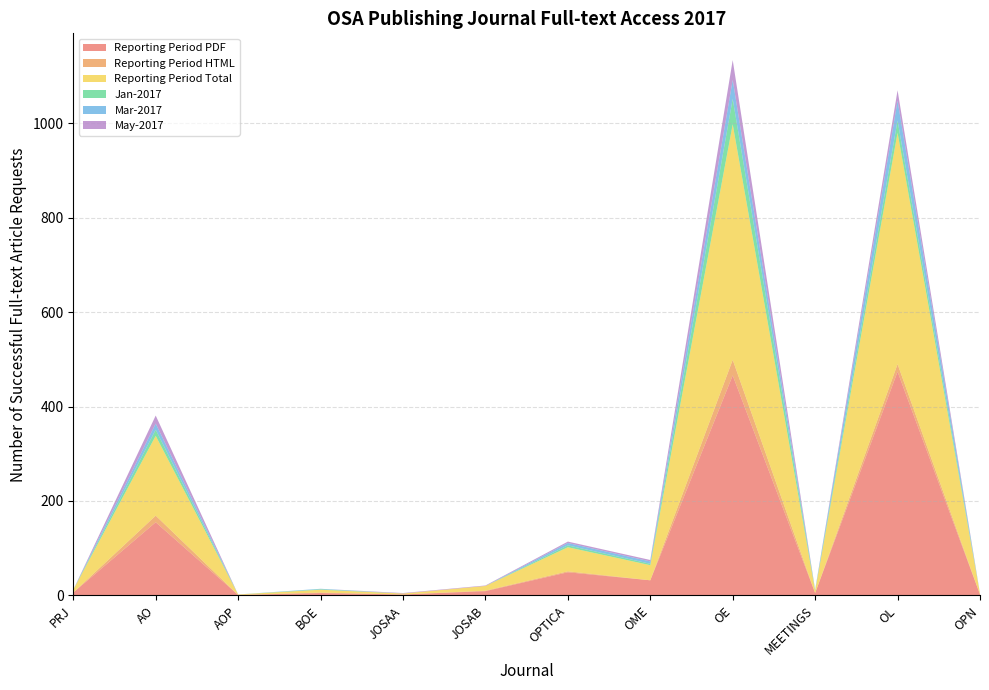

Reading right to left, transcribe all the data shown in this chart.

Reporting Period PDF: 2	474	5	466	32	49	9	2	5	1	155	6
Reporting Period HTML: 0	16	0	33	0	2	1	0	1	0	14	0
Reporting Period Total: 2	490	5	499	32	51	10	2	6	1	169	6
Jan-2017: 0	26	1	54	3	4	0	0	1	0	13	0
Mar-2017: 0	42	1	40	5	5	0	0	1	0	13	0
May-2017: 0	22	0	42	3	3	1	1	0	0	17	0